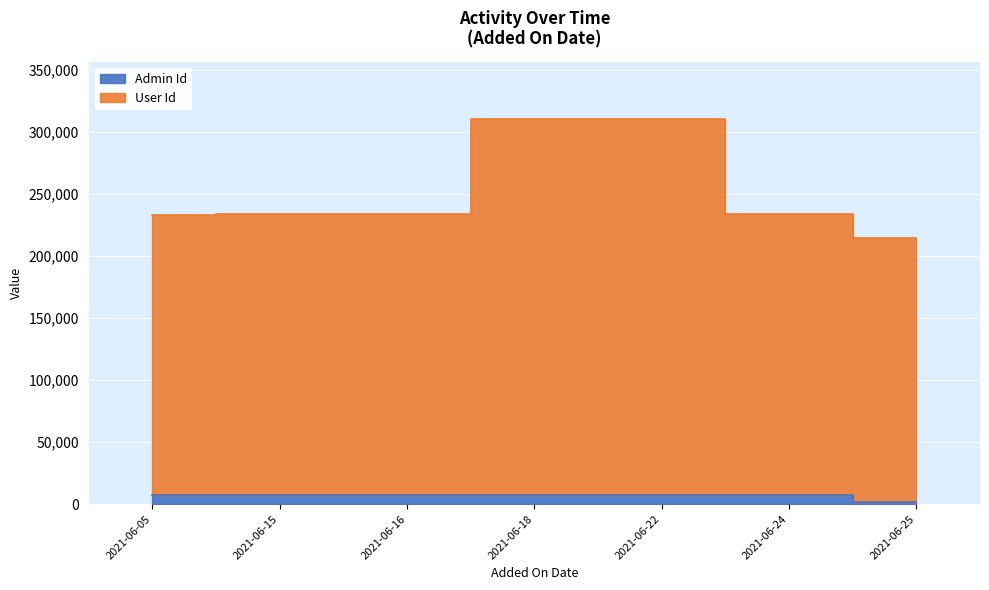

What are all the series names shown in the legend?

Admin Id, User Id